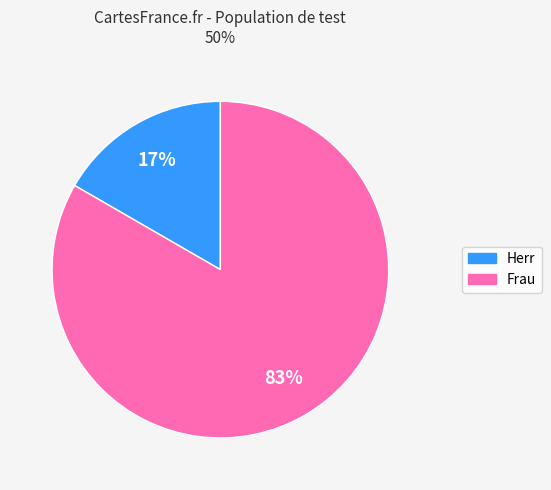

Is there a majority slice in this chart?

Yes